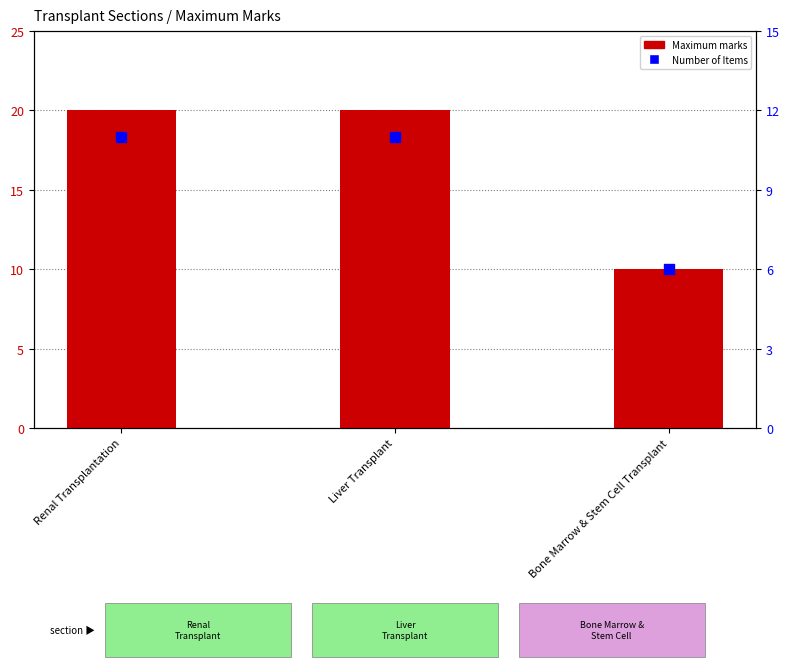

Which series reaches the maximum Y coordinate?

Maximum marks